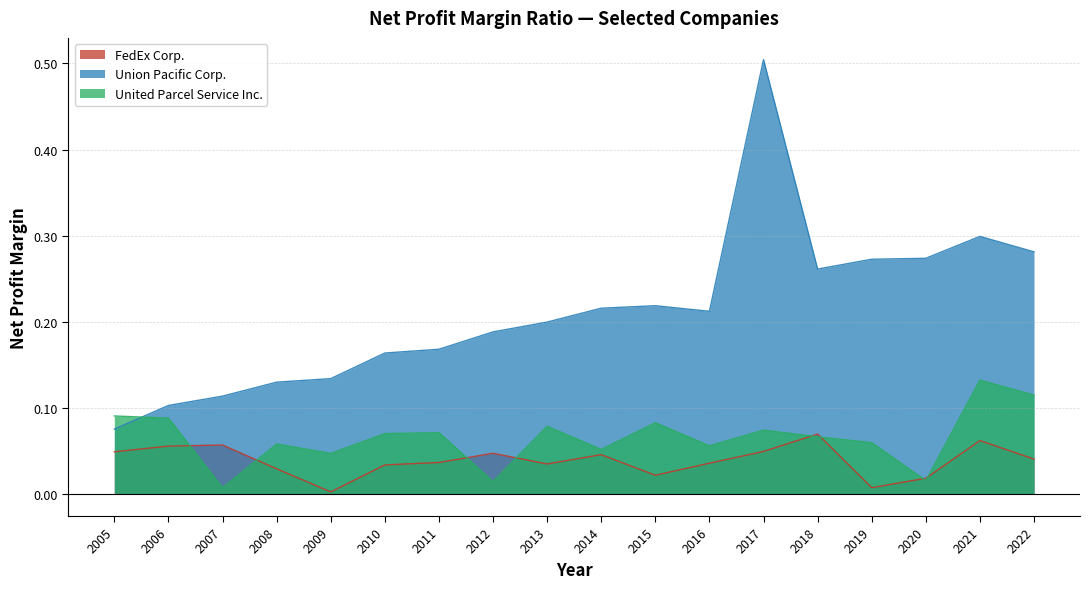

Between 2006 and 2021, which series saw the biggest shift?

Union Pacific Corp.